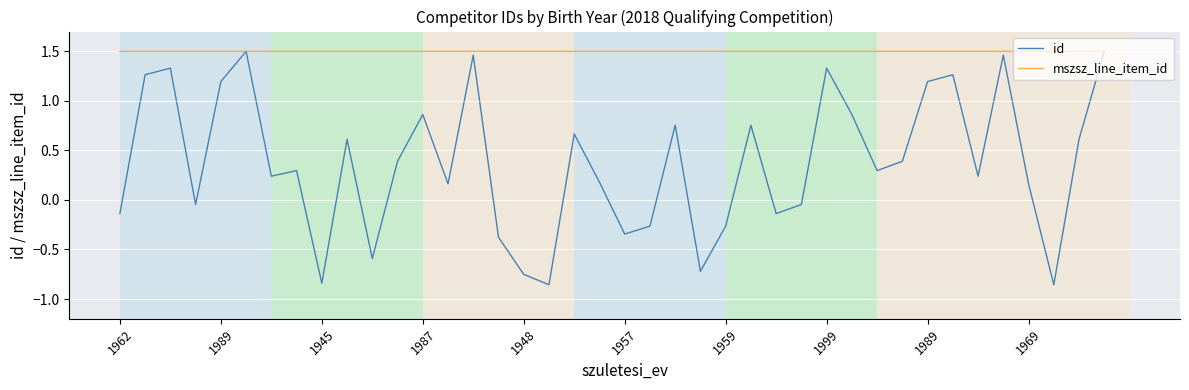

Rank the series by their average value, from highest to lowest.

mszsz_line_item_id, id